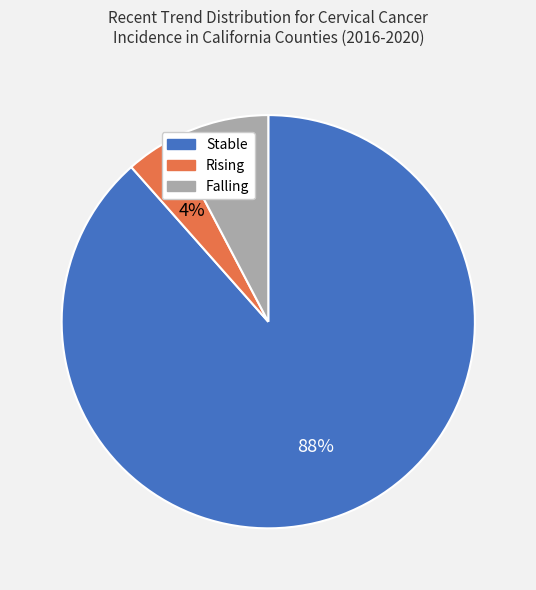

Does any single category account for the majority?

Yes